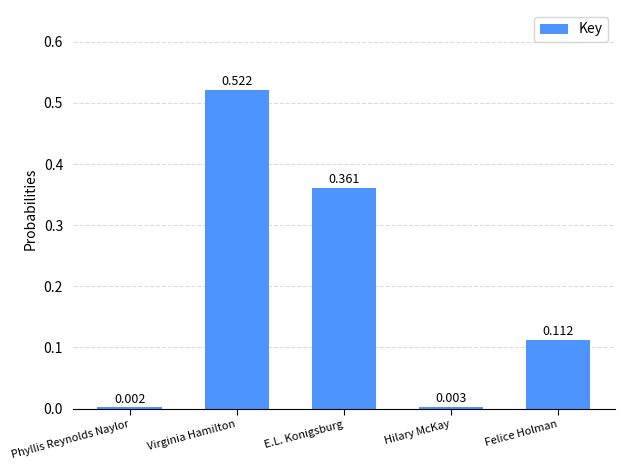

Which category has the highest value across all series?

Virginia Hamilton